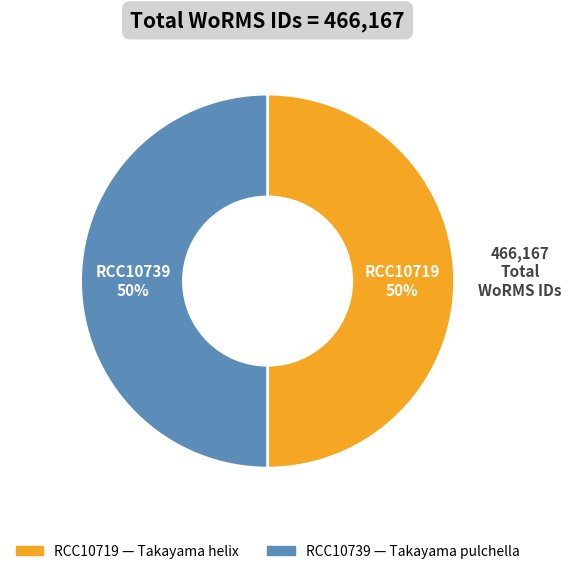

How many segments does this pie chart have?

2